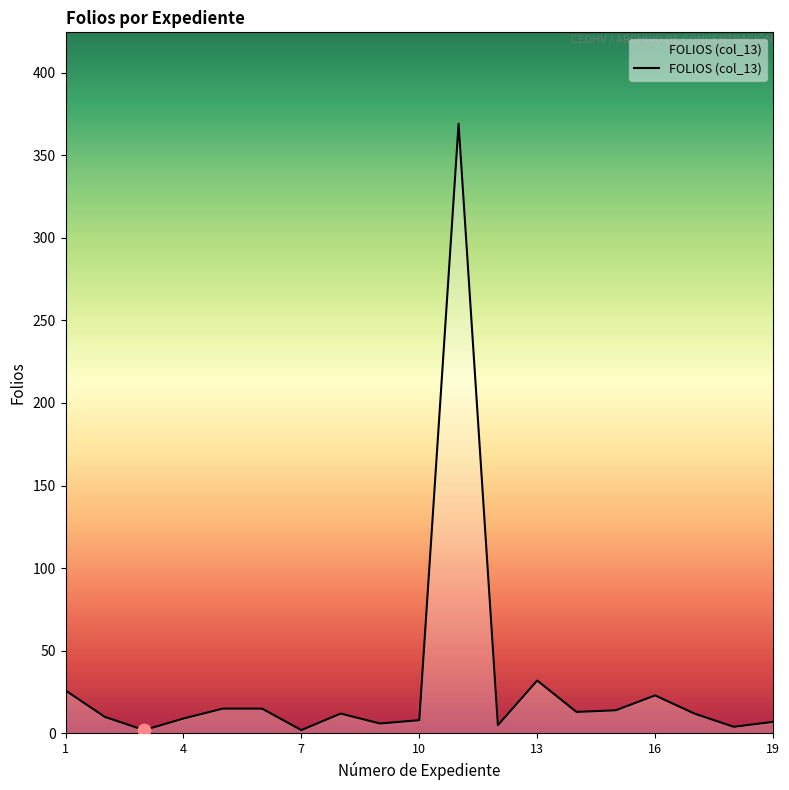

What is the maximum value shown in the chart?

369